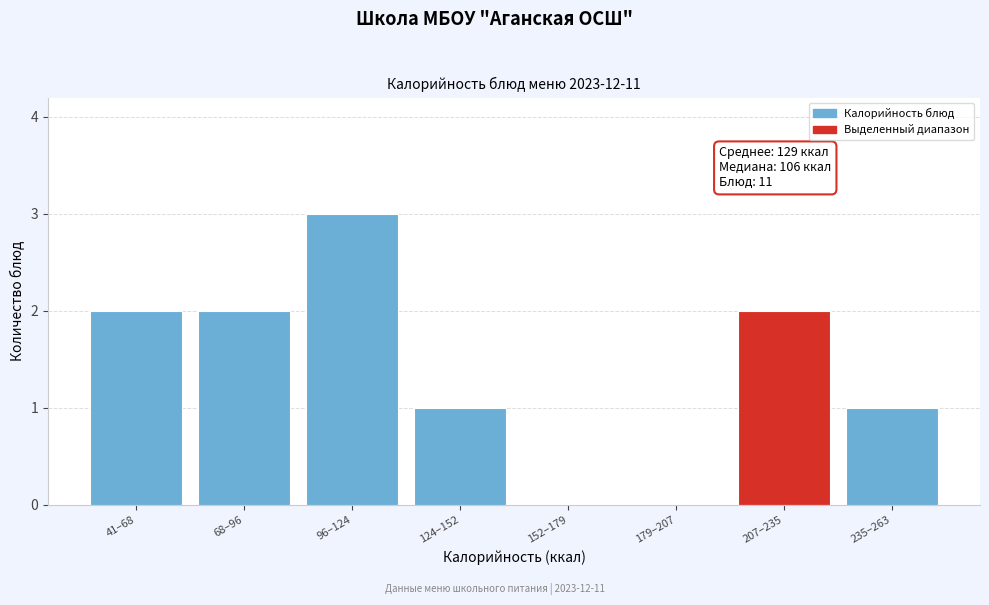

Reading left to right, transcribe all the data shown in this chart.

41–68=2	68–96=2	96–124=3	124–152=1	152–179=0	179–207=0	207–235=2	235–263=1